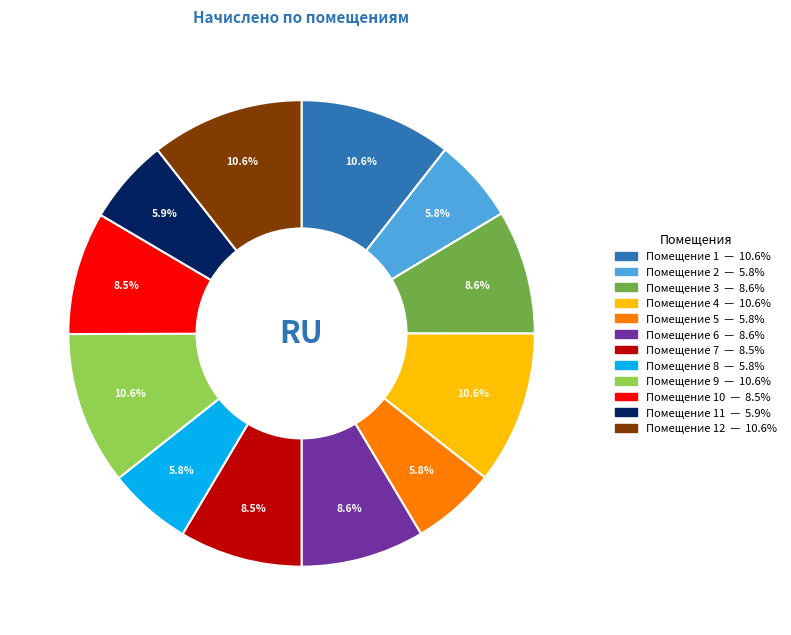

Is there a majority slice in this chart?

No